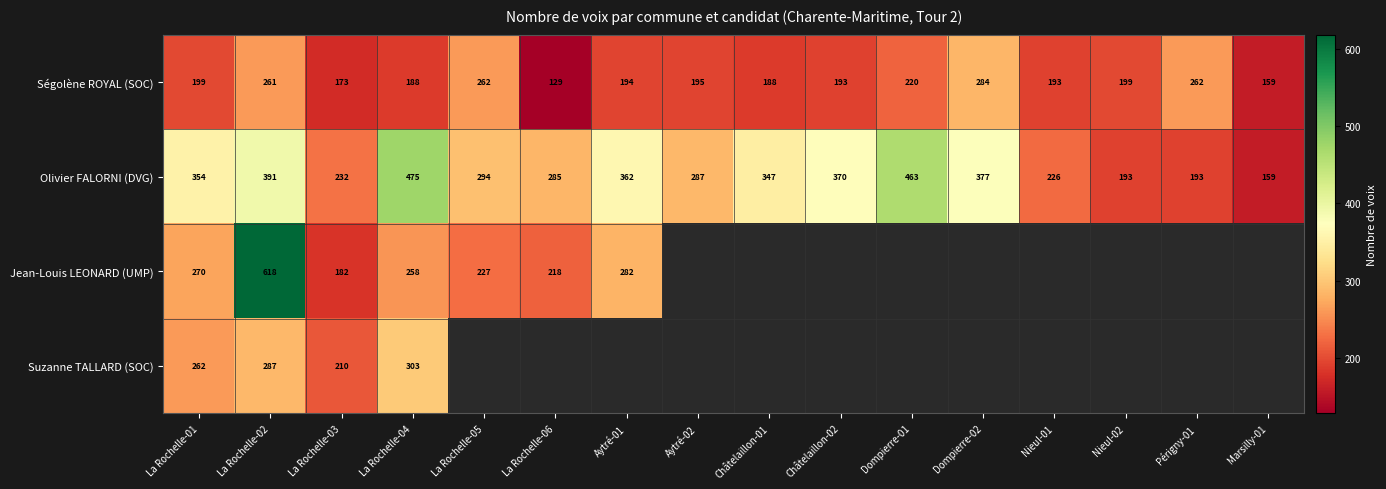

At which label does Ségolène ROYAL (SOC) first exceed 195?

La Rochelle-01